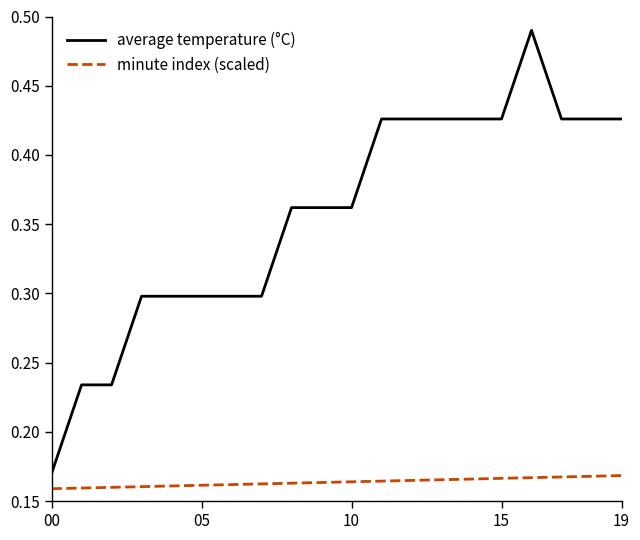

True or false: minute index (scaled) and average temperature (°C) intersect in this chart.

False